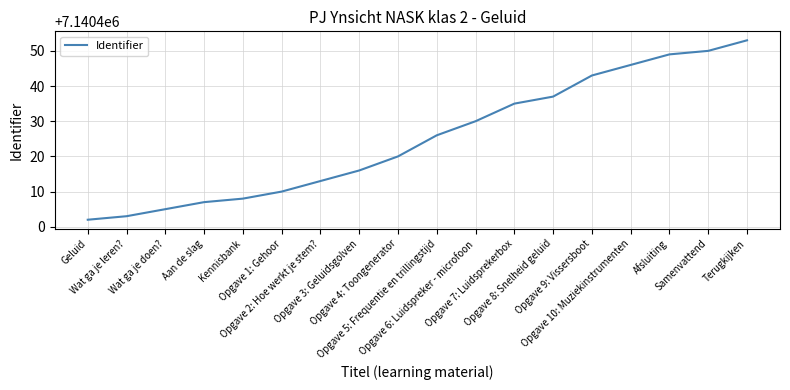

True or false: the data has more than 0 interior local peaks.

False